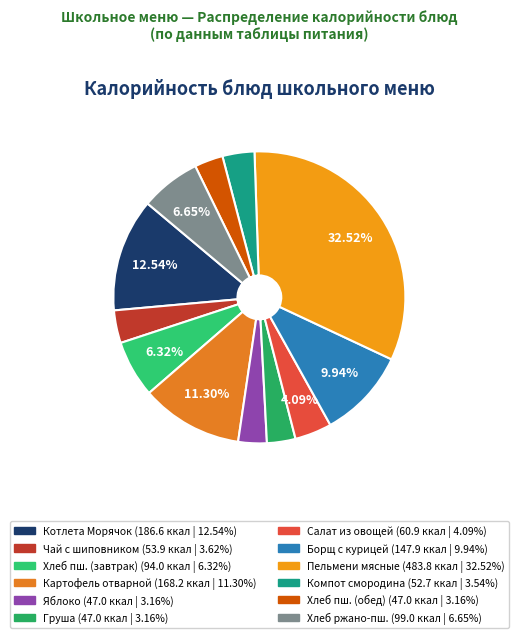

Count the number of slices in the pie.

12